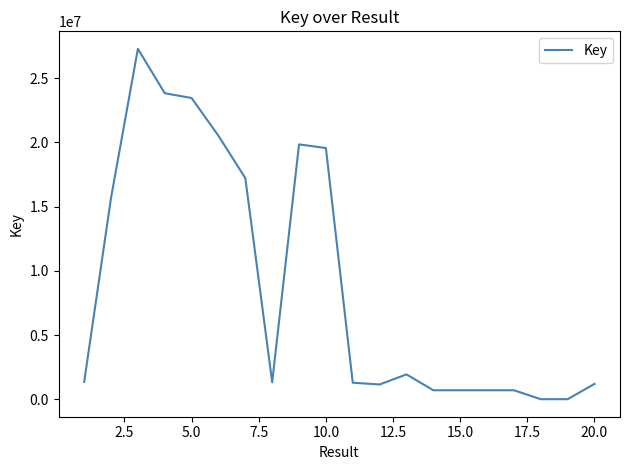

What is the greatest value displayed?

27278720